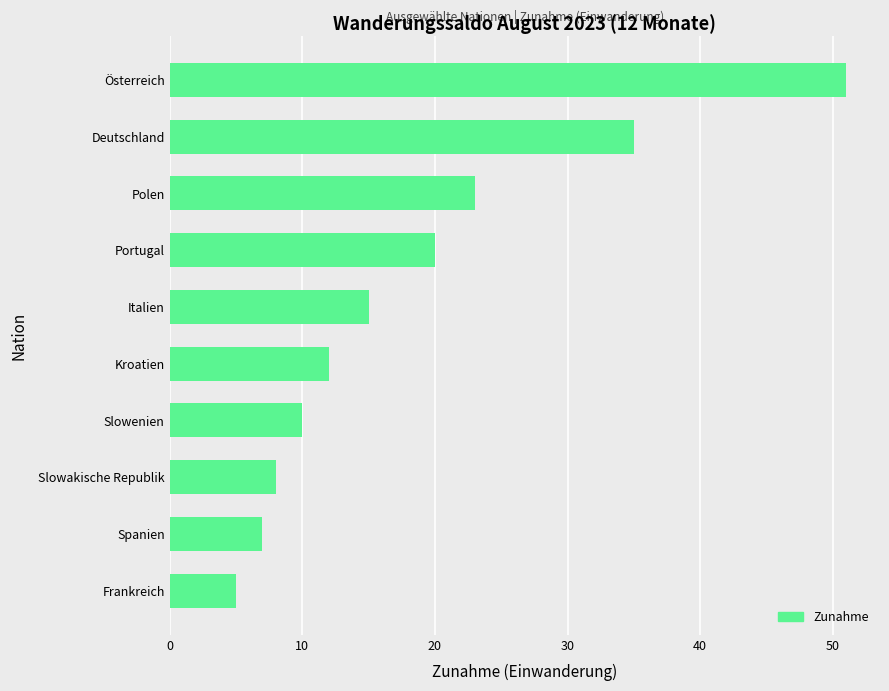

Is it true that the value at Slowenien is 10?

True